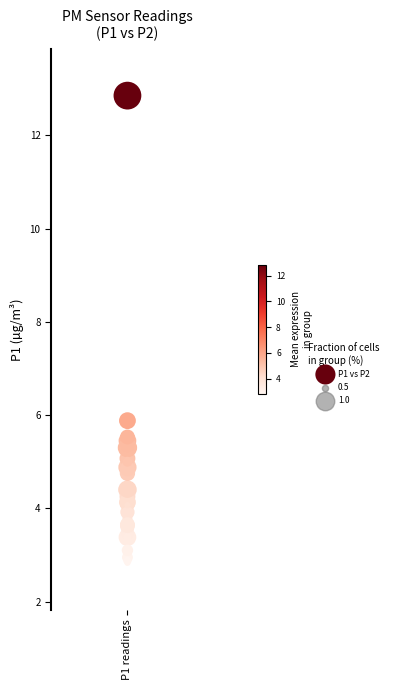

What Y value in the scatter plot is closest to 7?

5.9